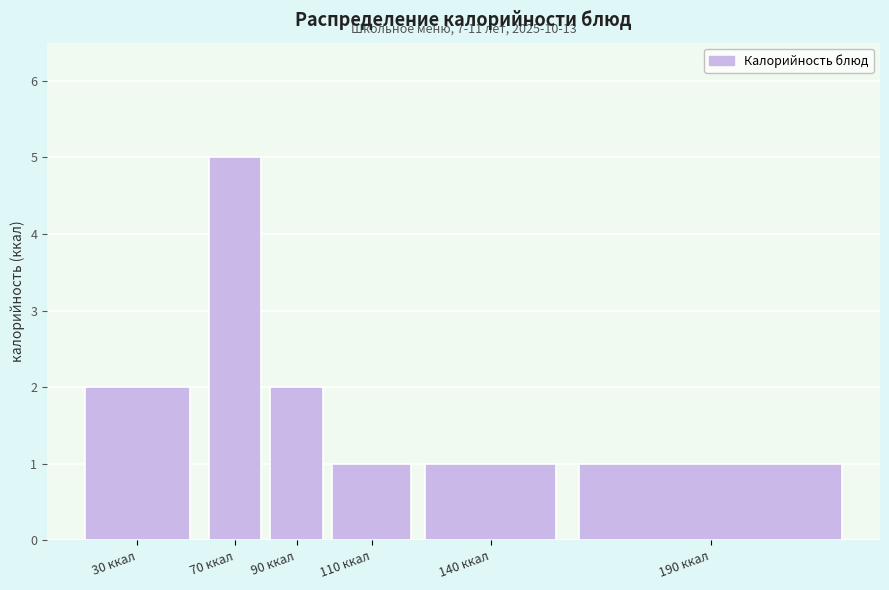

Reading left to right, transcribe all the data shown in this chart.

30 ккал=2	70 ккал=5	90 ккал=2	110 ккал=1	140 ккал=1	190 ккал=1